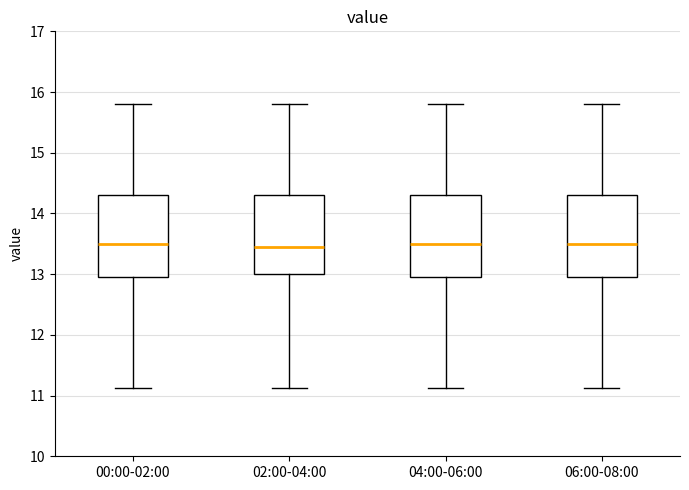

Reading left to right, read every box against the y-axis: the position of its median line, the range the box covers, and the ends of its whiskers. The values are not printed on the chart, so give them approximately, as read against the axis.

00:00-02:00: median 13.5, box 13.0 to 14.3, whiskers 11.1 to 15.8
02:00-04:00: median 13.5, box 13.0 to 14.3, whiskers 11.1 to 15.8
04:00-06:00: median 13.5, box 13.0 to 14.3, whiskers 11.1 to 15.8
06:00-08:00: median 13.5, box 13.0 to 14.3, whiskers 11.1 to 15.8